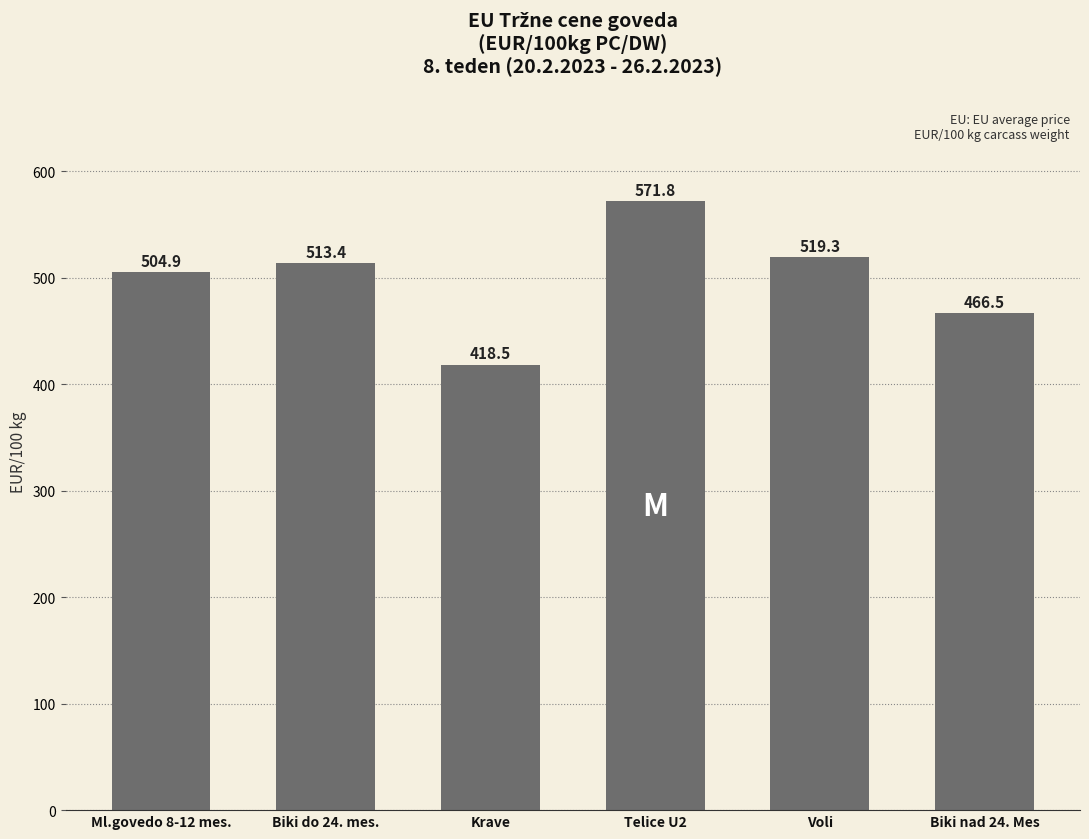

What is the label of the 2nd bar from the left?

Biki do 24. mes.